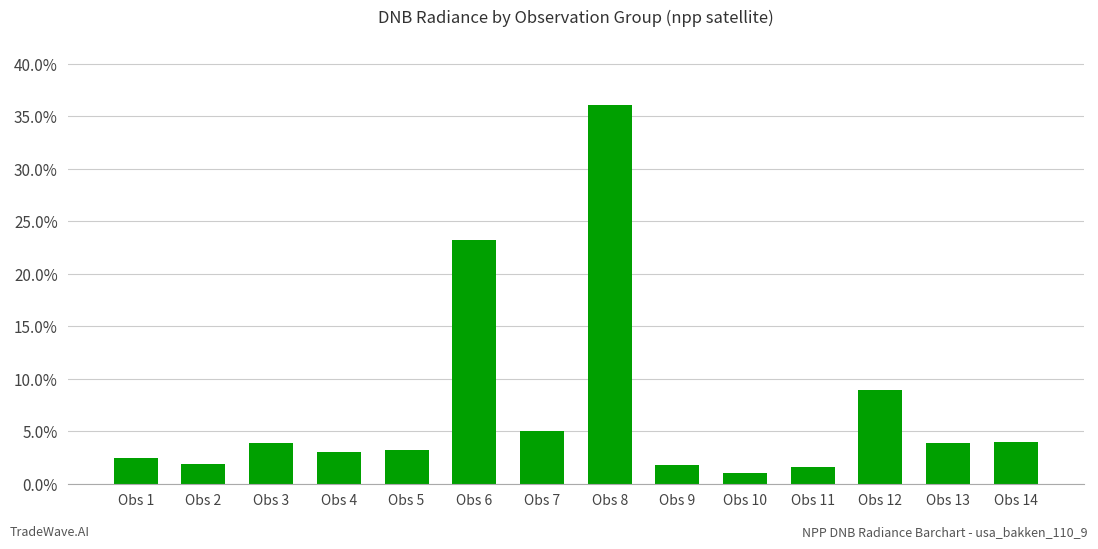

Are the bars horizontal?

No